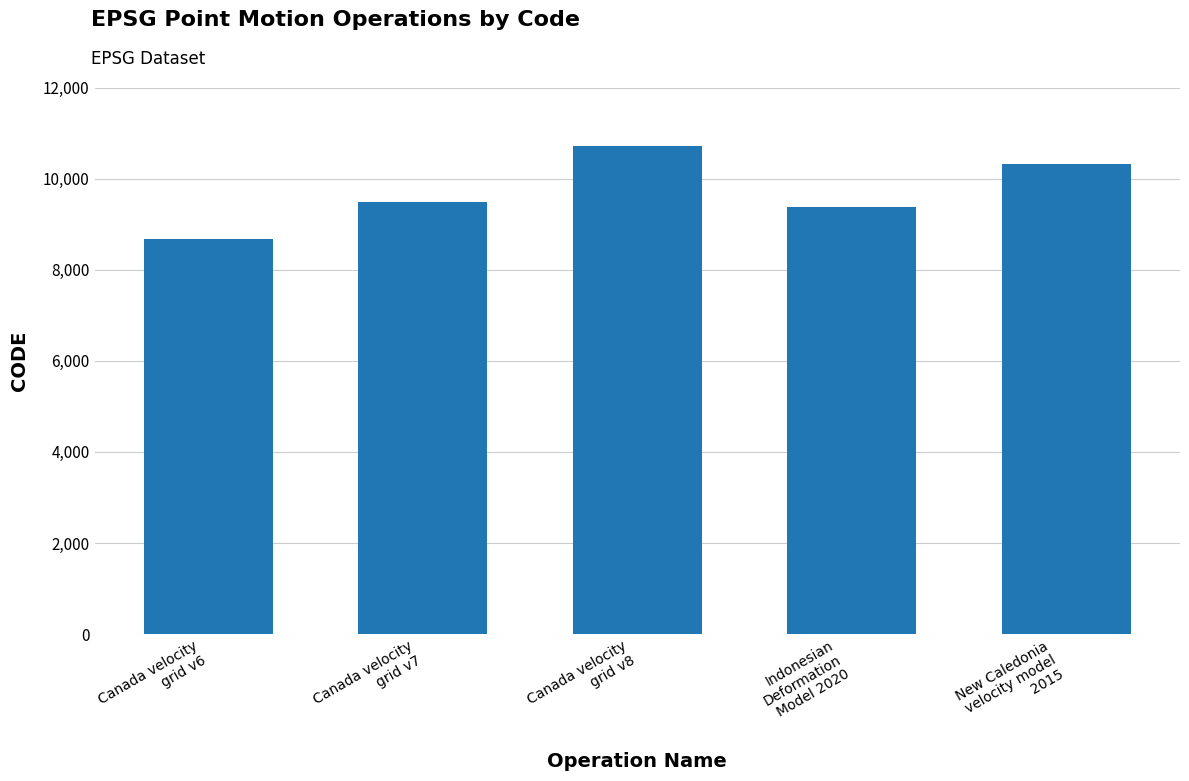

Reading right to left, transcribe all the data shown in this chart.

New Caledonia
velocity model
2015=10323	Indonesian
Deformation
Model 2020=9375	Canada velocity
grid v8=10707	Canada velocity
grid v7=9483	Canada velocity
grid v6=8676